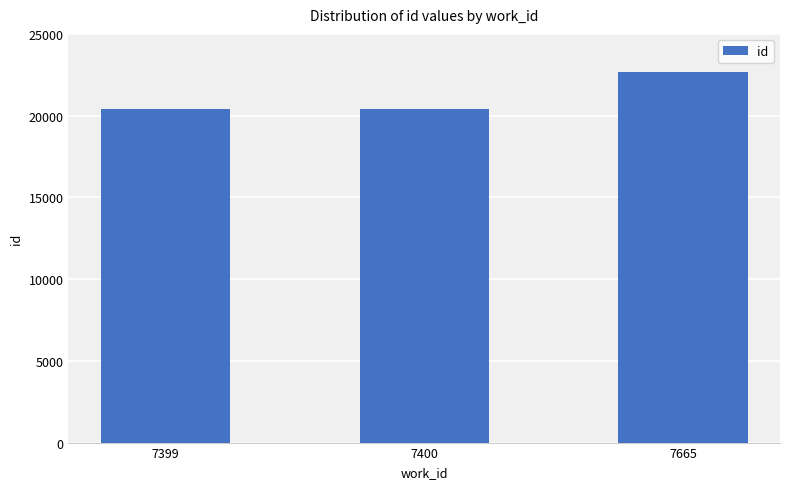

Approximately how many times larger is the value at 7399 compared to 7400?

1.0